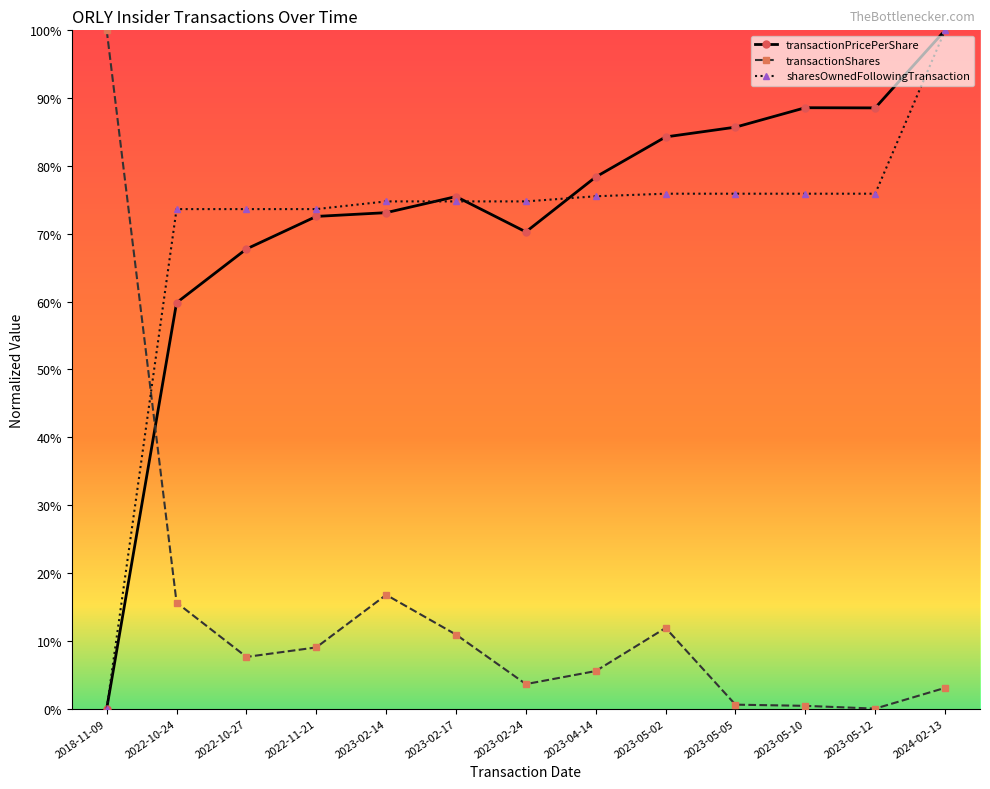

Reading left to right, transcribe all the data shown in this chart.

transactionPricePerShare: 0.0	0.6	0.7	0.7	0.7	0.8	0.7	0.8	0.8	0.9	0.9	0.9	1.0
transactionShares: 1.0	0.2	0.1	0.1	0.2	0.1	0.0	0.1	0.1	0.0	0.0	0.0	0.0
sharesOwnedFollowingTransaction: 0.0	0.7	0.7	0.7	0.7	0.7	0.7	0.8	0.8	0.8	0.8	0.8	1.0